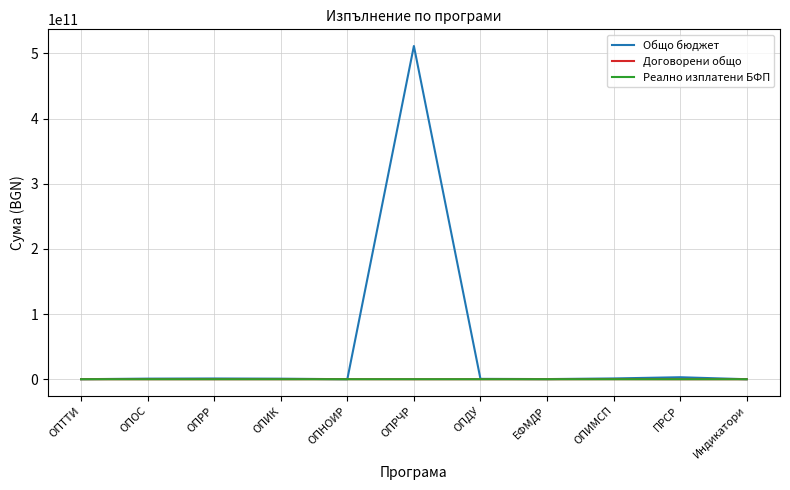

At which category is the sum across all series the highest?

ОПРЧР